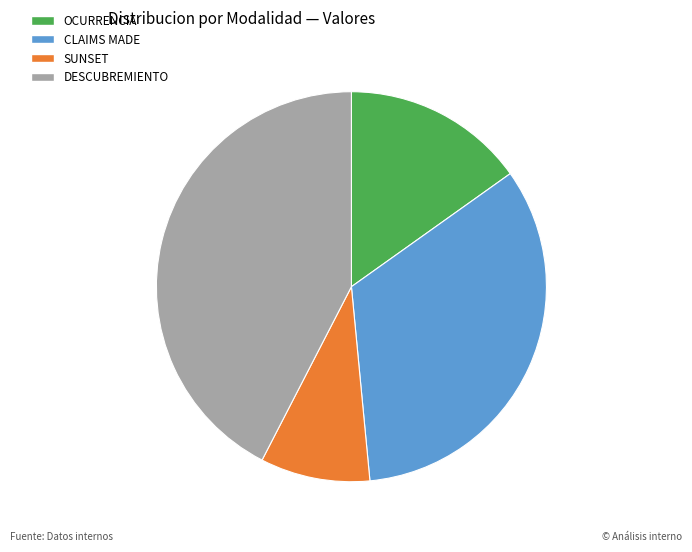

Which has a higher value, CLAIMS MADE or OCURRENCIA?

CLAIMS MADE